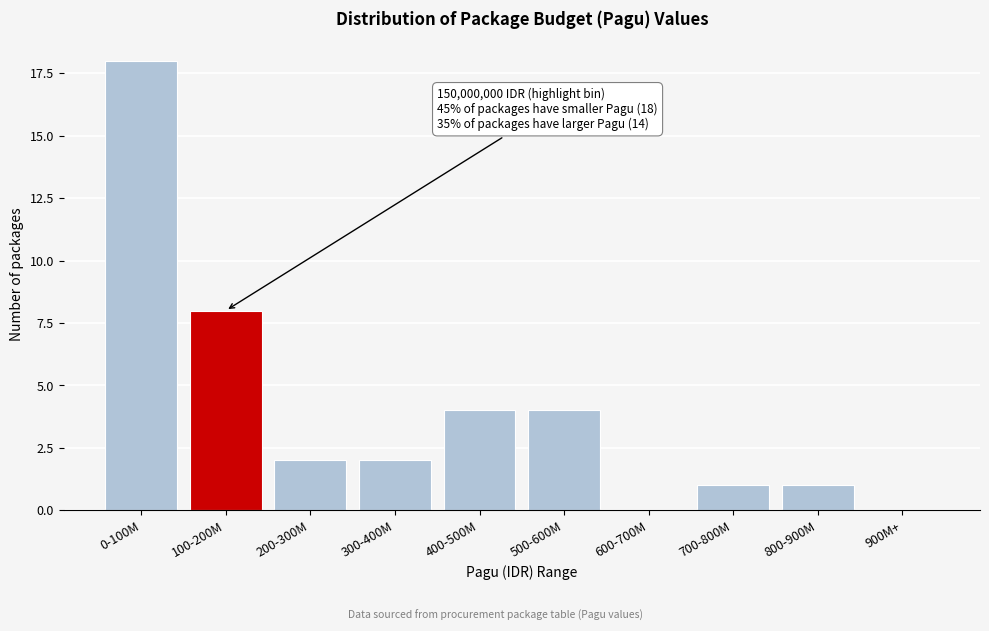

Reading right to left, list all the values displayed in this chart.

900M+=0	800-900M=1	700-800M=1	600-700M=0	500-600M=4	400-500M=4	300-400M=2	200-300M=2	100-200M=8	0-100M=18